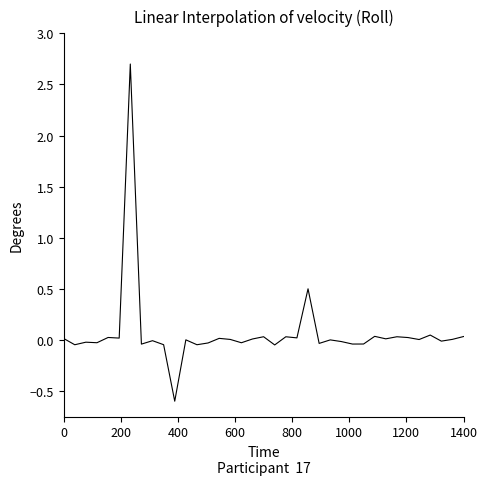

True or false: there are more than 2 points higher than both neighbors.

True